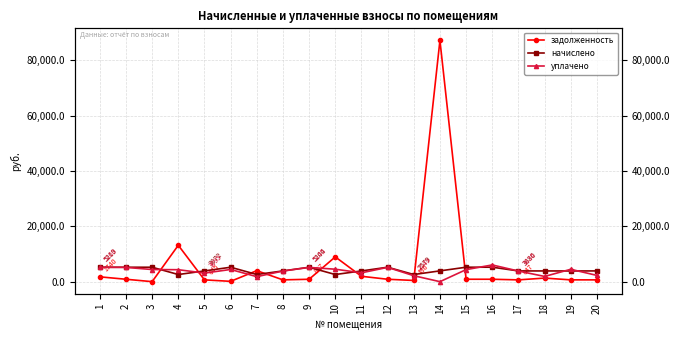

What is the value of the уплачено point at the 2nd from the left?

5152.6